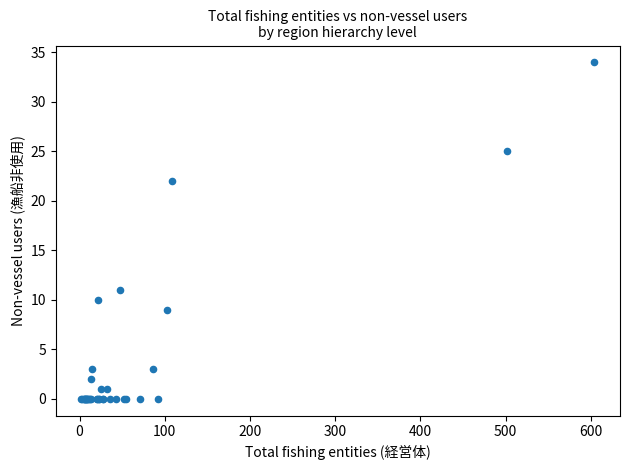

What Y value in the scatter plot is closest to 17?

22